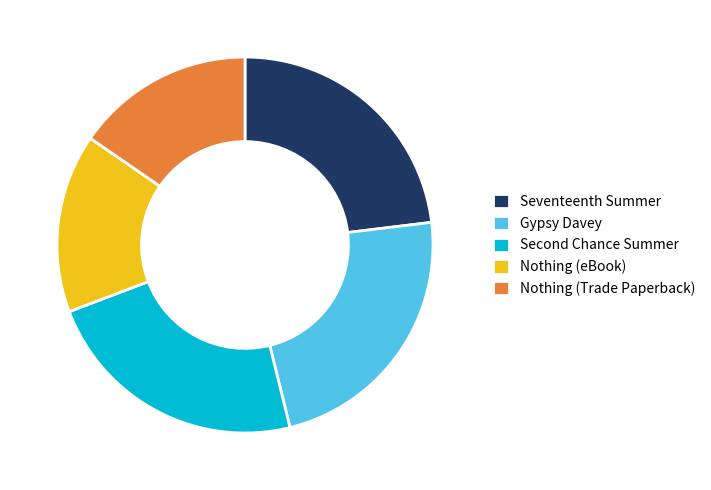

True or false: Gypsy Davey accounts for 14% of the total.

False